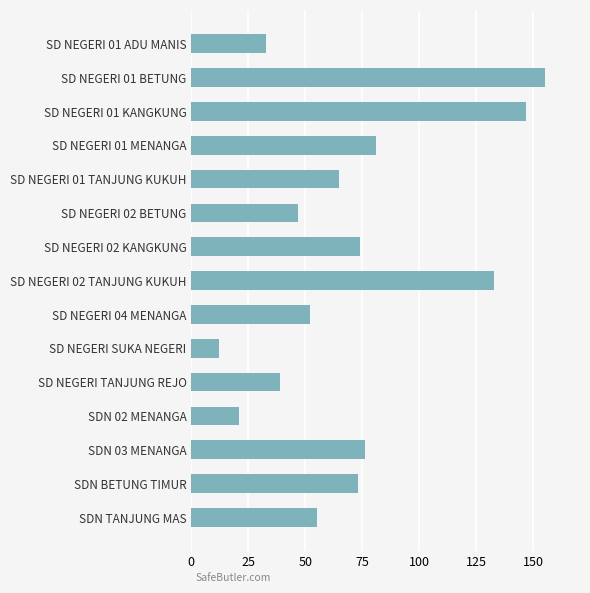

What is the difference between the second highest and second lowest values?

126